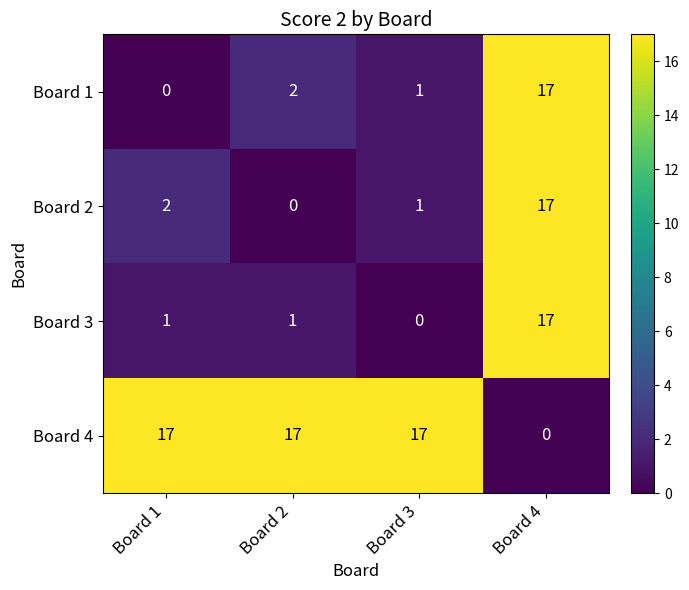

Which series has the largest total across all categories?

Board 4